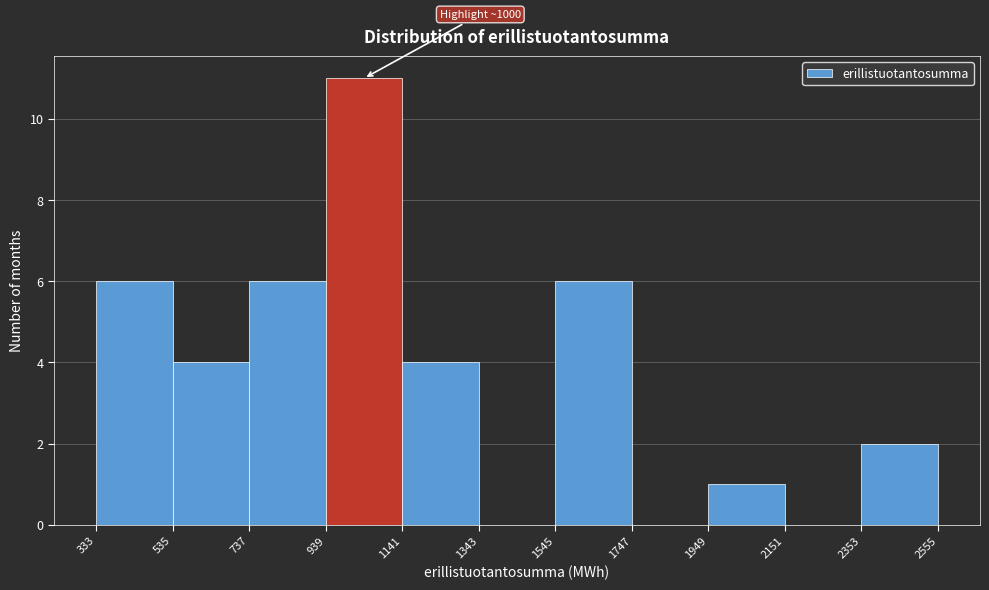

Over which range of the x-axis is the bar tallest?

939 to 1141